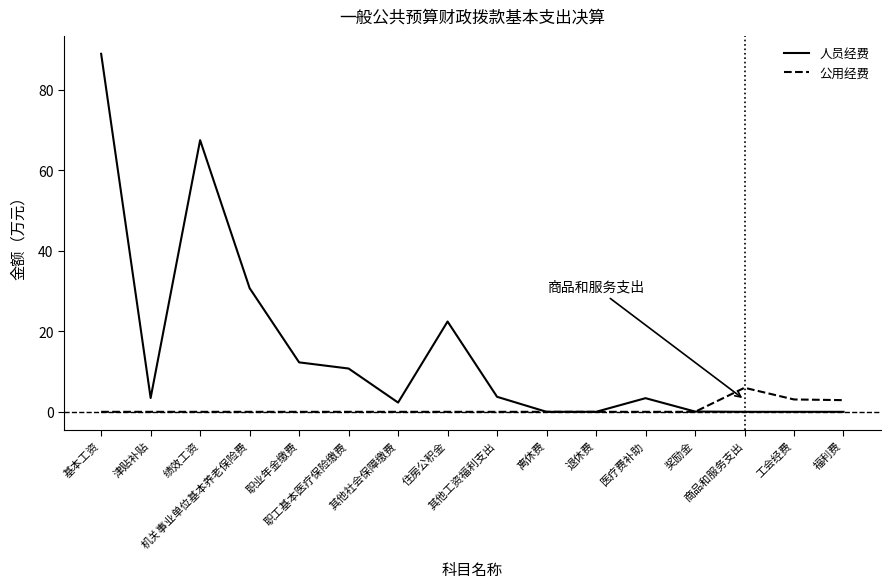

Which series has the largest range (max minus min)?

人员经费